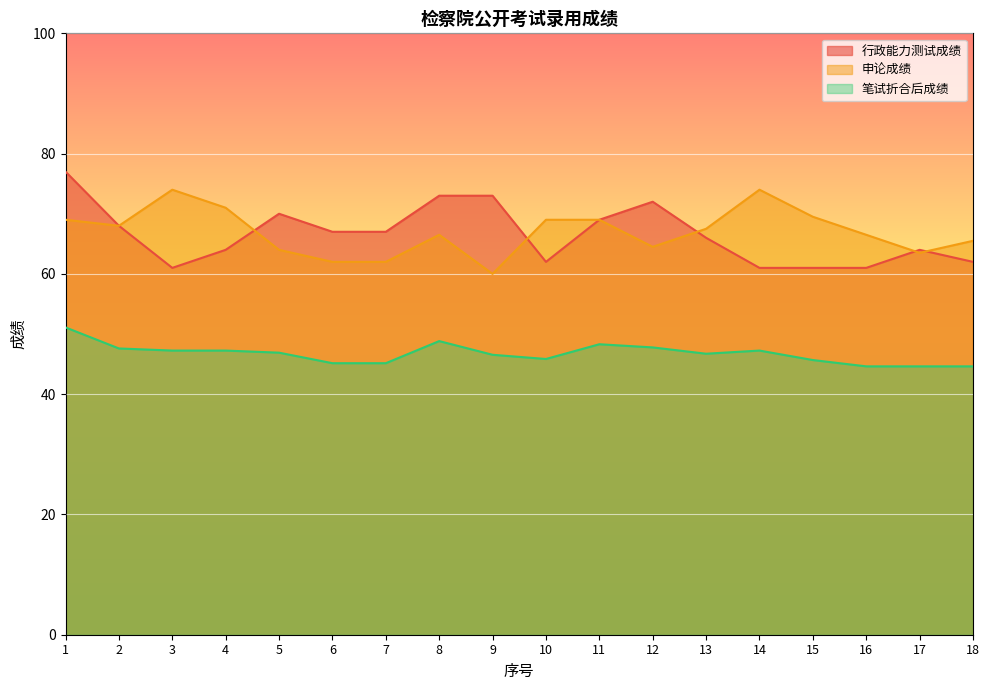

List the labels in order of 笔试折合后成绩 value, largest first.

1, 8, 11, 12, 2, 3, 4, 14, 5, 13, 9, 10, 15, 6, 7, 16, 17, 18